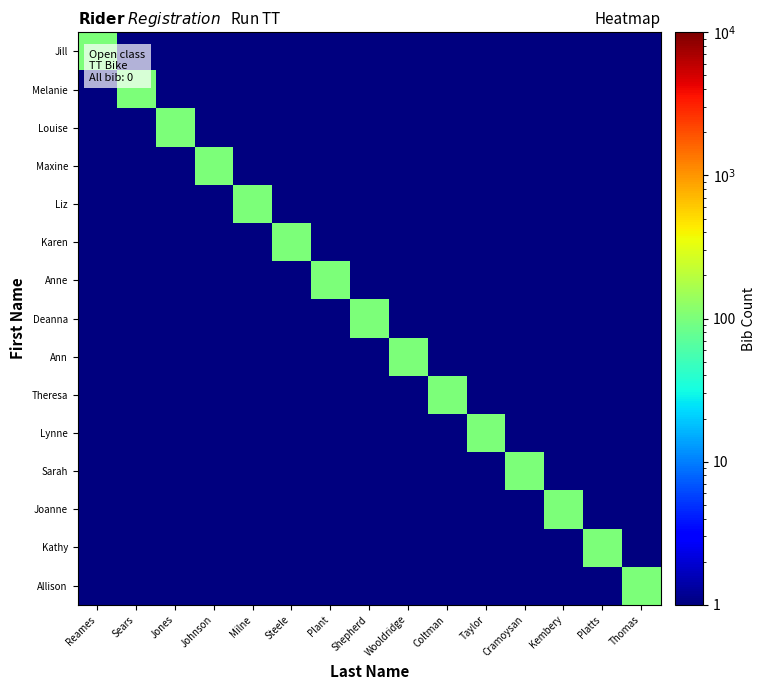

Reading right to left, what are all the values shown in this chart?

Jill: Thomas=1	Platts=1	Kembery=1	Cramoysan=1	Taylor=1	Coltman=1	Wooldridge=1	Shepherd=1	Plant=1	Steele=1	Milne=1	Johnson=1	Jones=1	Sears=1	Reames=100
Melanie: Thomas=1	Platts=1	Kembery=1	Cramoysan=1	Taylor=1	Coltman=1	Wooldridge=1	Shepherd=1	Plant=1	Steele=1	Milne=1	Johnson=1	Jones=1	Sears=100	Reames=1
Louise: Thomas=1	Platts=1	Kembery=1	Cramoysan=1	Taylor=1	Coltman=1	Wooldridge=1	Shepherd=1	Plant=1	Steele=1	Milne=1	Johnson=1	Jones=100	Sears=1	Reames=1
Maxine: Thomas=1	Platts=1	Kembery=1	Cramoysan=1	Taylor=1	Coltman=1	Wooldridge=1	Shepherd=1	Plant=1	Steele=1	Milne=1	Johnson=100	Jones=1	Sears=1	Reames=1
Liz: Thomas=1	Platts=1	Kembery=1	Cramoysan=1	Taylor=1	Coltman=1	Wooldridge=1	Shepherd=1	Plant=1	Steele=1	Milne=100	Johnson=1	Jones=1	Sears=1	Reames=1
Karen: Thomas=1	Platts=1	Kembery=1	Cramoysan=1	Taylor=1	Coltman=1	Wooldridge=1	Shepherd=1	Plant=1	Steele=100	Milne=1	Johnson=1	Jones=1	Sears=1	Reames=1
Anne: Thomas=1	Platts=1	Kembery=1	Cramoysan=1	Taylor=1	Coltman=1	Wooldridge=1	Shepherd=1	Plant=100	Steele=1	Milne=1	Johnson=1	Jones=1	Sears=1	Reames=1
Deanna: Thomas=1	Platts=1	Kembery=1	Cramoysan=1	Taylor=1	Coltman=1	Wooldridge=1	Shepherd=100	Plant=1	Steele=1	Milne=1	Johnson=1	Jones=1	Sears=1	Reames=1
Ann: Thomas=1	Platts=1	Kembery=1	Cramoysan=1	Taylor=1	Coltman=1	Wooldridge=100	Shepherd=1	Plant=1	Steele=1	Milne=1	Johnson=1	Jones=1	Sears=1	Reames=1
Theresa: Thomas=1	Platts=1	Kembery=1	Cramoysan=1	Taylor=1	Coltman=100	Wooldridge=1	Shepherd=1	Plant=1	Steele=1	Milne=1	Johnson=1	Jones=1	Sears=1	Reames=1
Lynne: Thomas=1	Platts=1	Kembery=1	Cramoysan=1	Taylor=100	Coltman=1	Wooldridge=1	Shepherd=1	Plant=1	Steele=1	Milne=1	Johnson=1	Jones=1	Sears=1	Reames=1
Sarah: Thomas=1	Platts=1	Kembery=1	Cramoysan=100	Taylor=1	Coltman=1	Wooldridge=1	Shepherd=1	Plant=1	Steele=1	Milne=1	Johnson=1	Jones=1	Sears=1	Reames=1
Joanne: Thomas=1	Platts=1	Kembery=100	Cramoysan=1	Taylor=1	Coltman=1	Wooldridge=1	Shepherd=1	Plant=1	Steele=1	Milne=1	Johnson=1	Jones=1	Sears=1	Reames=1
Kathy: Thomas=1	Platts=100	Kembery=1	Cramoysan=1	Taylor=1	Coltman=1	Wooldridge=1	Shepherd=1	Plant=1	Steele=1	Milne=1	Johnson=1	Jones=1	Sears=1	Reames=1
Allison: Thomas=100	Platts=1	Kembery=1	Cramoysan=1	Taylor=1	Coltman=1	Wooldridge=1	Shepherd=1	Plant=1	Steele=1	Milne=1	Johnson=1	Jones=1	Sears=1	Reames=1